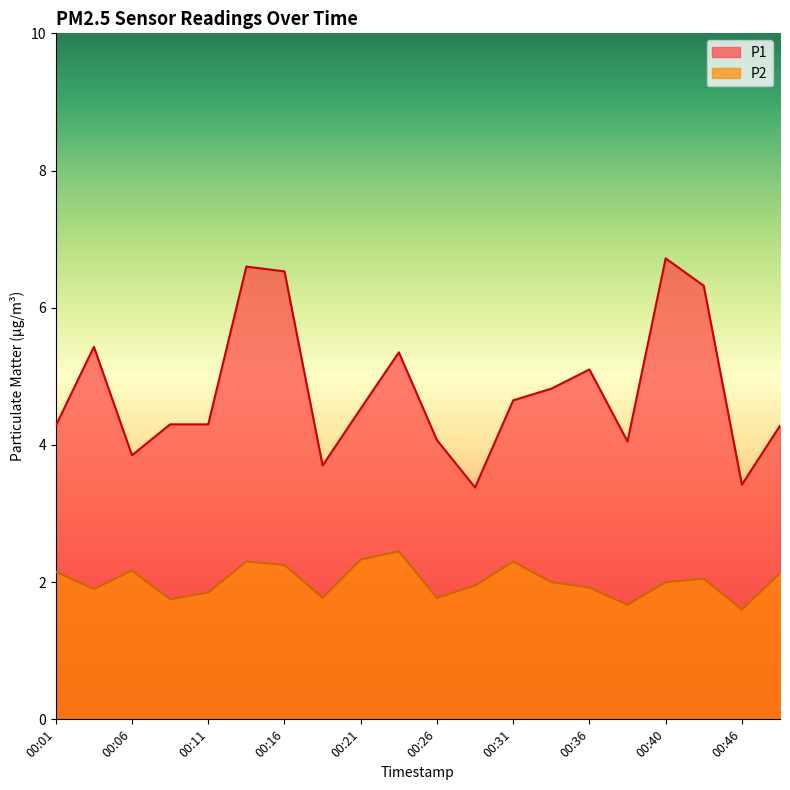

The P2 series shows 1.6 at 00:46. True or false?

True